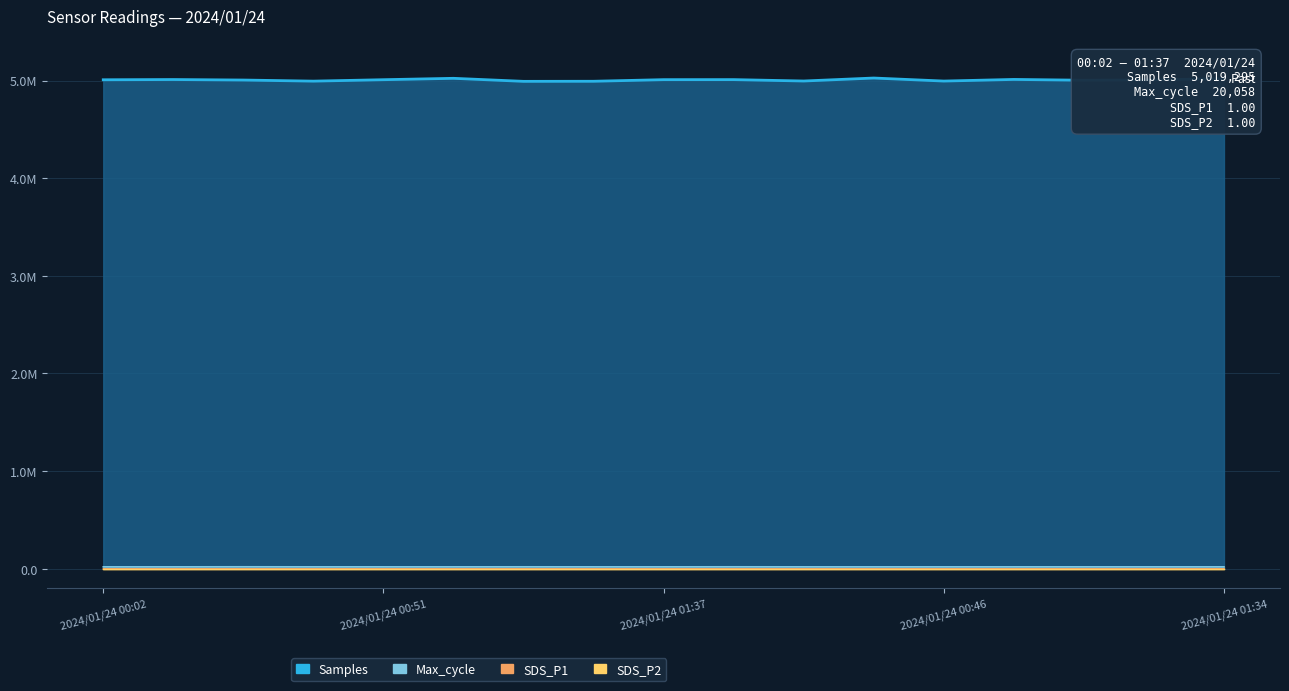

The value of SDS_P1 at 2024/01/24 00:09 is 0.0. True or false?

True